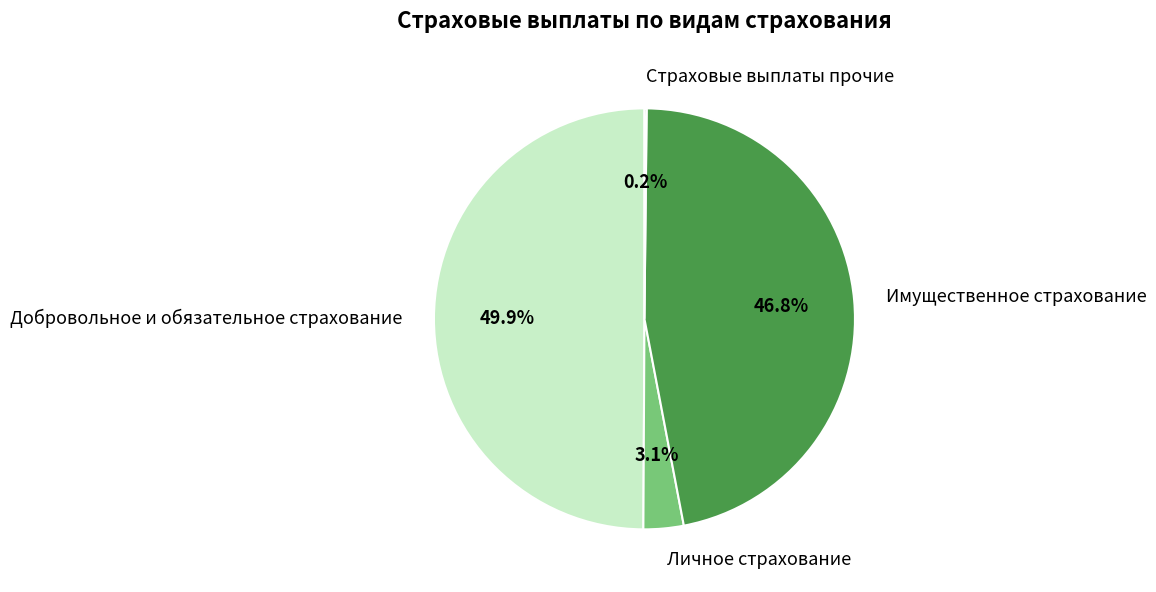

To the nearest percent, what is the average slice percentage?

25%